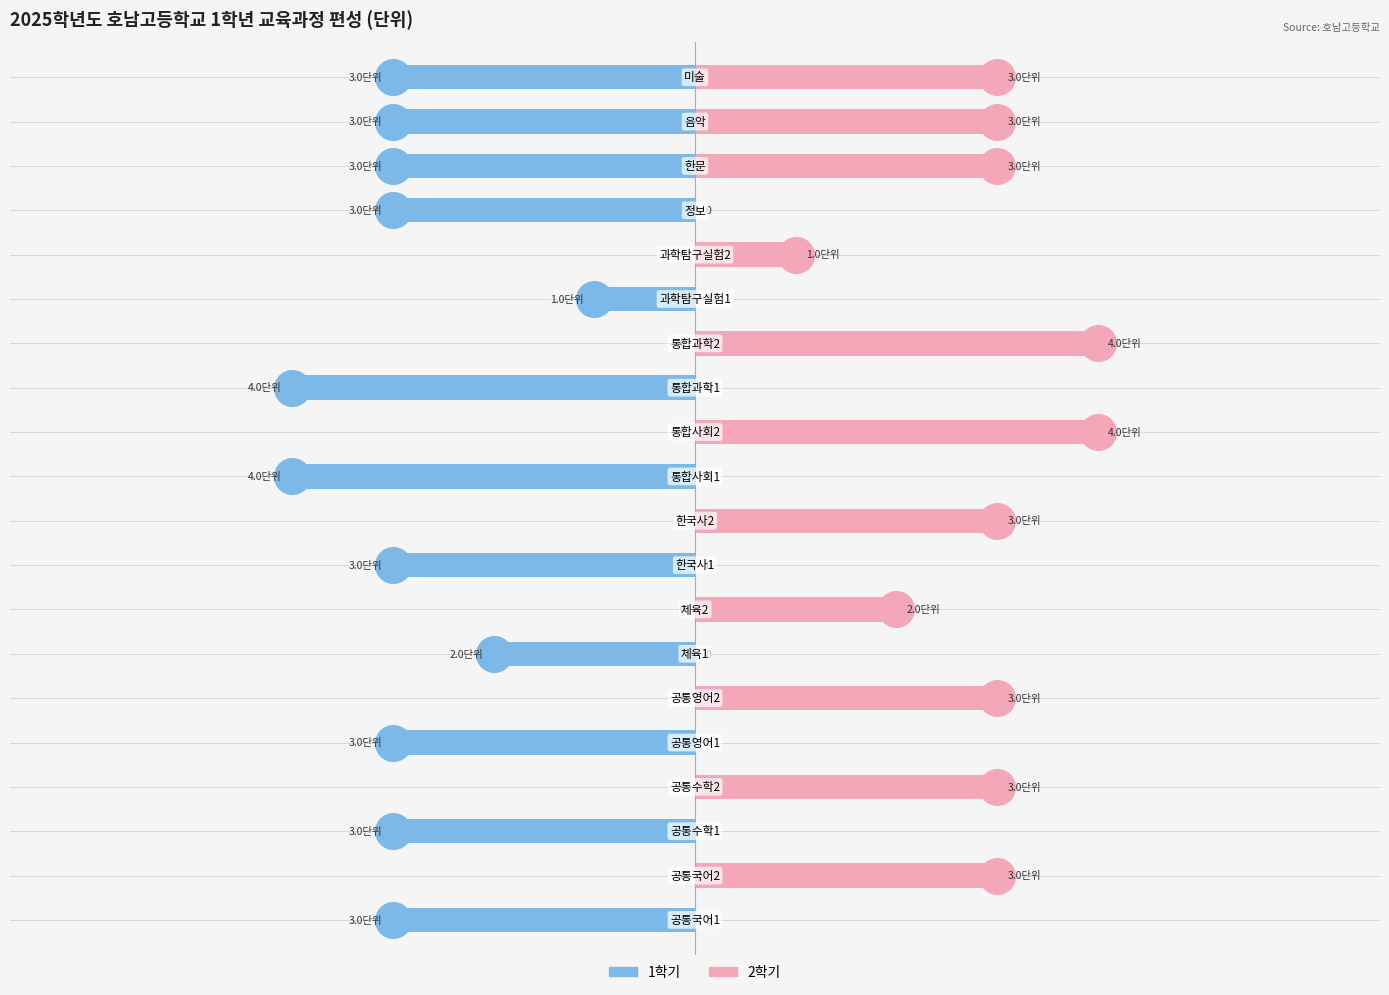

Which series contains the highest Y value?

2학기